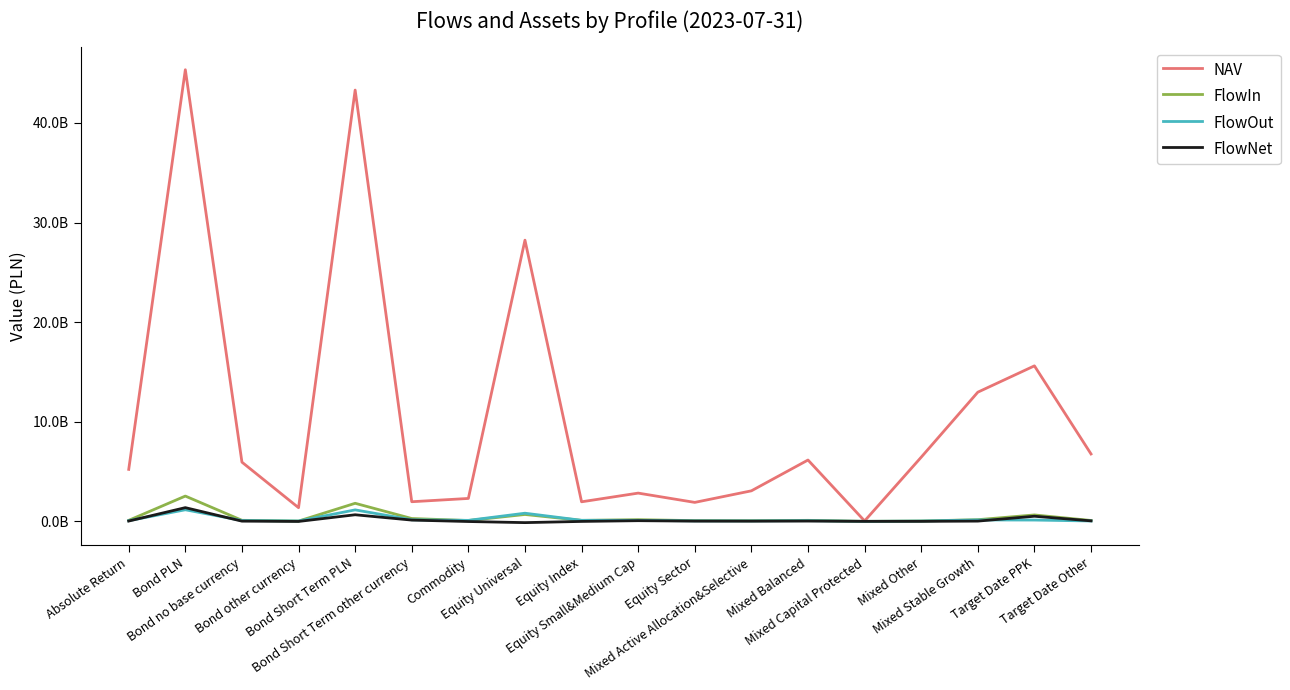

What is the label of the 15th point from the right?

Bond other currency